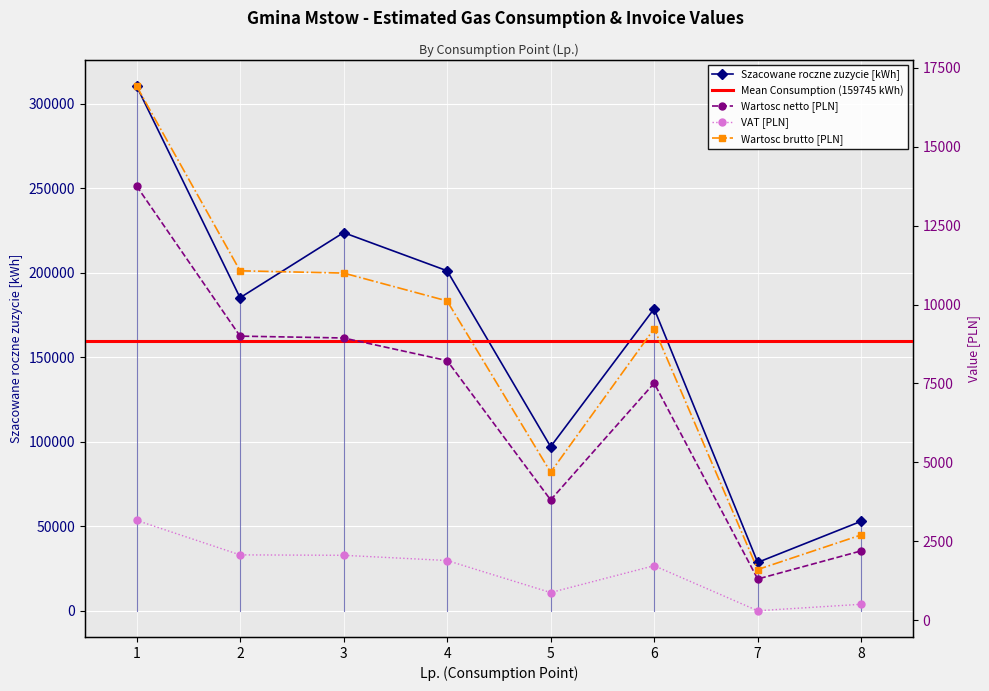

What is the difference between the Szacowane roczne zuzycie [kWh] values at 3 and 1?

86724